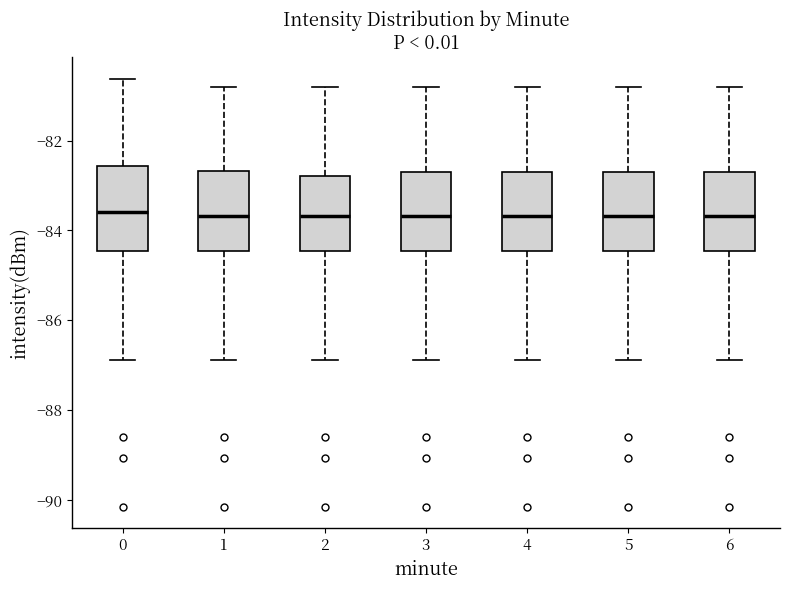

Reading left to right, read every box against the y-axis: the position of its median line, the range the box covers, and the ends of its whiskers. The values are not printed on the chart, so give them approximately, as read against the axis.

0: median -83.6, box -84.4 to -82.6, whiskers -86.8 to -80.6
1: median -83.6, box -84.4 to -82.6, whiskers -86.8 to -80.8
2: median -83.6, box -84.4 to -82.8, whiskers -86.8 to -80.8
3: median -83.6, box -84.4 to -82.8, whiskers -86.8 to -80.8
4: median -83.6, box -84.4 to -82.8, whiskers -86.8 to -80.8
5: median -83.6, box -84.4 to -82.8, whiskers -86.8 to -80.8
6: median -83.6, box -84.4 to -82.8, whiskers -86.8 to -80.8